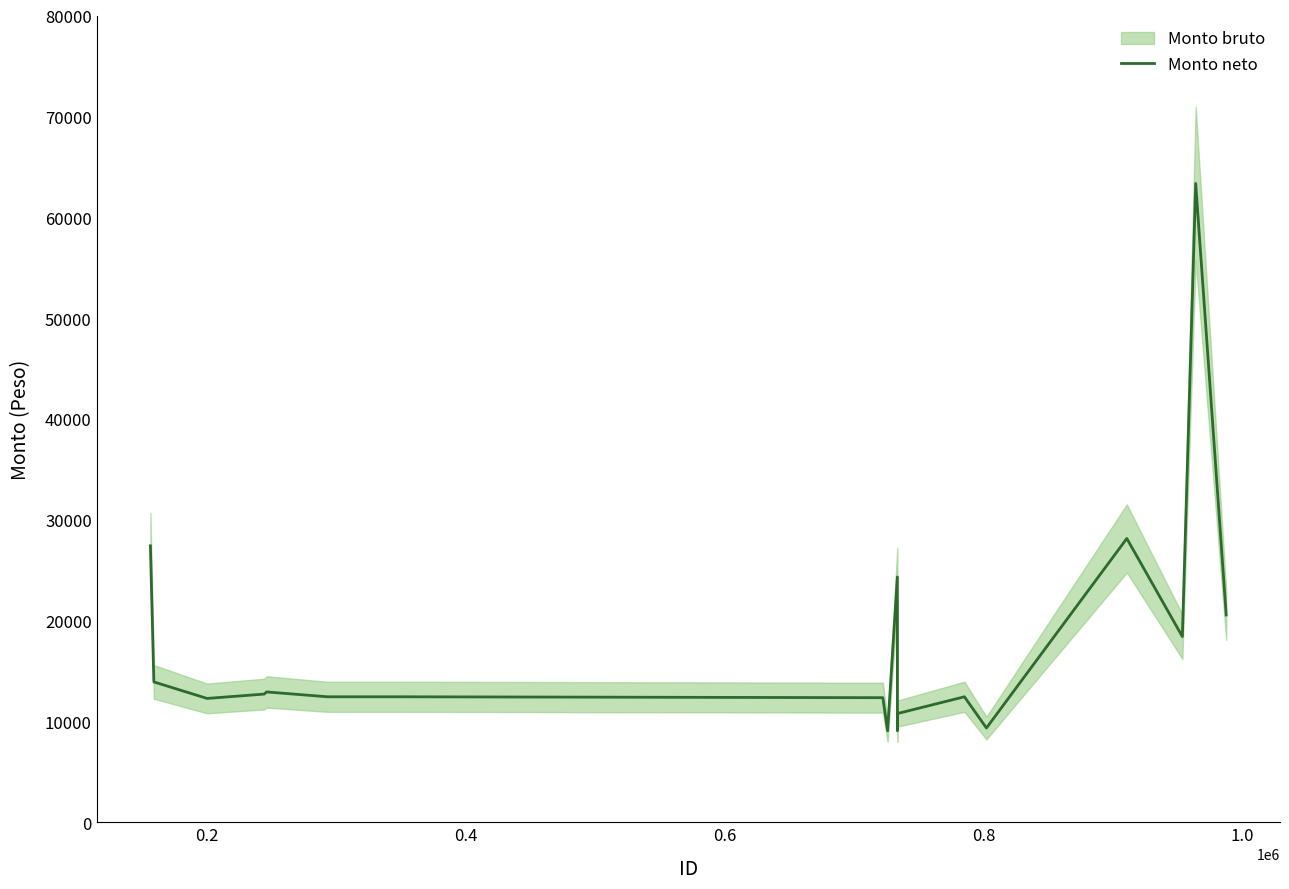

What is the value of the 5th point from the left?

12922.1